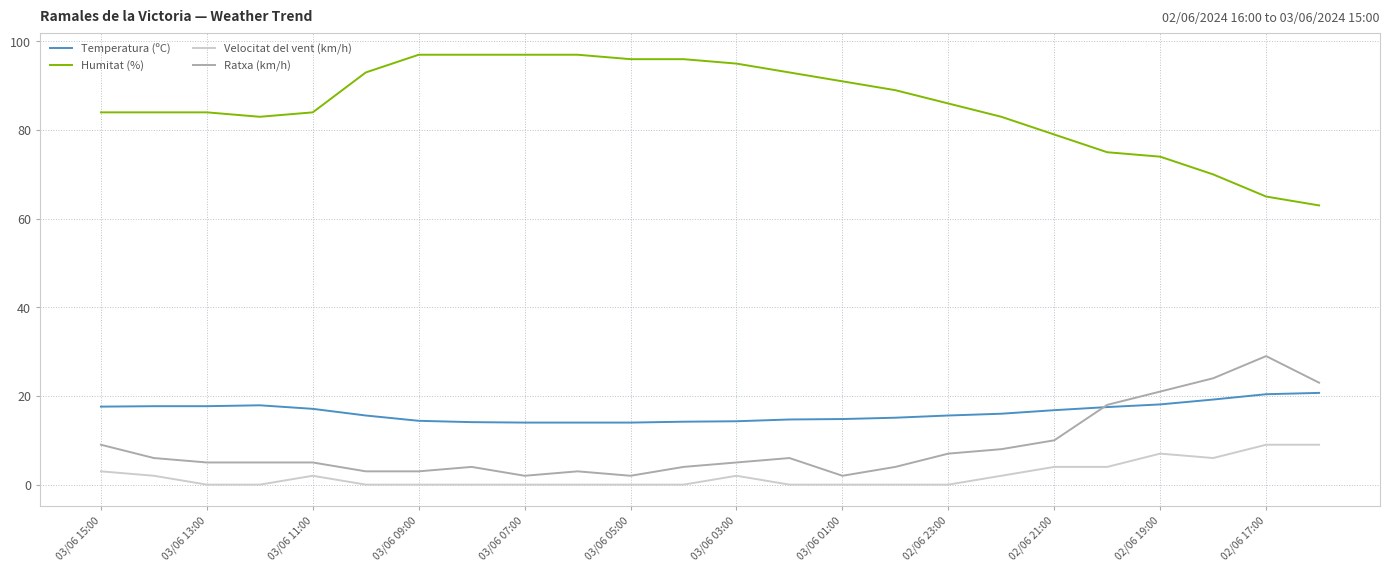

What is the highest value of the Temperatura (ºC) series?

20.7